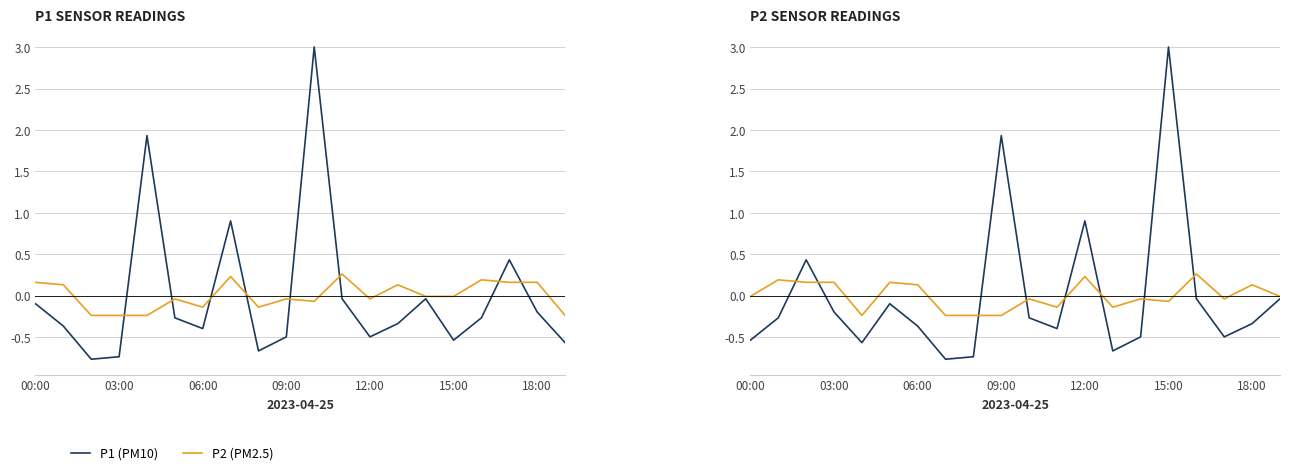

What position from the right is 11?

9